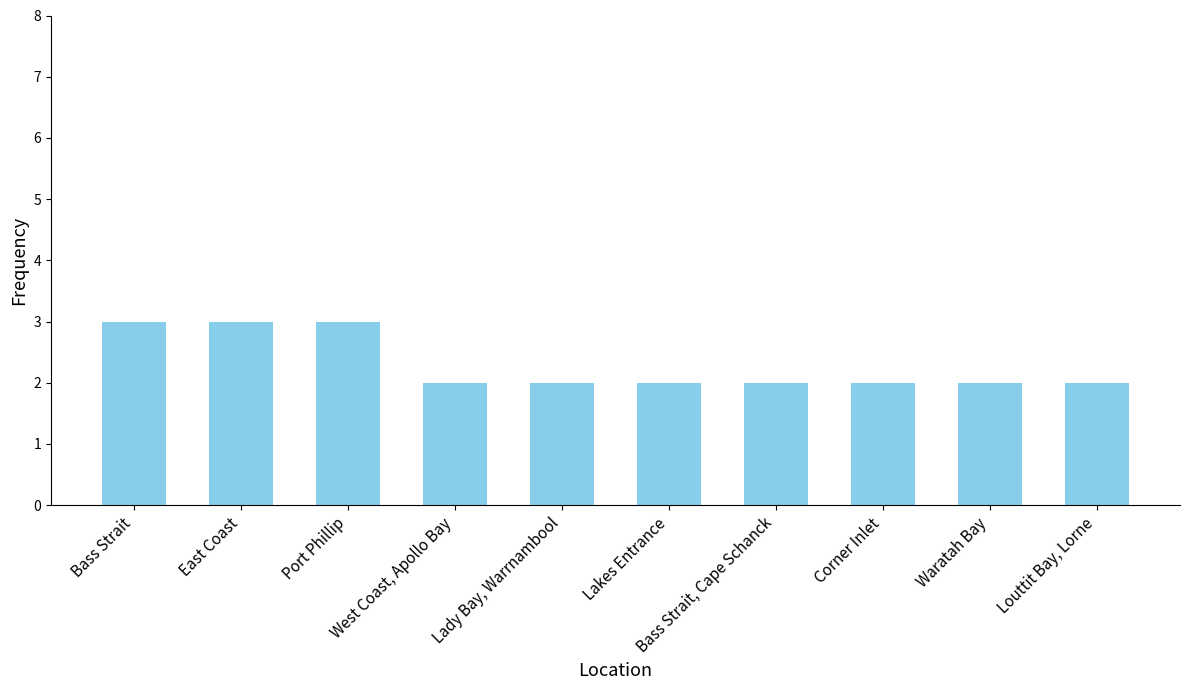

How many bars are there in total?

10